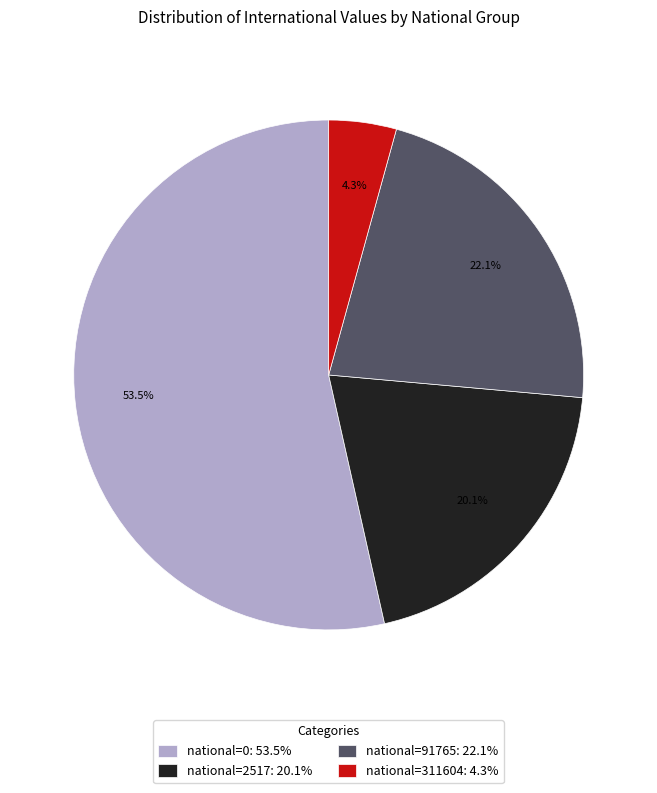

Combined, what portion of the pie is national=91765: 22.1% and national=2517: 20.1%?

42.2%